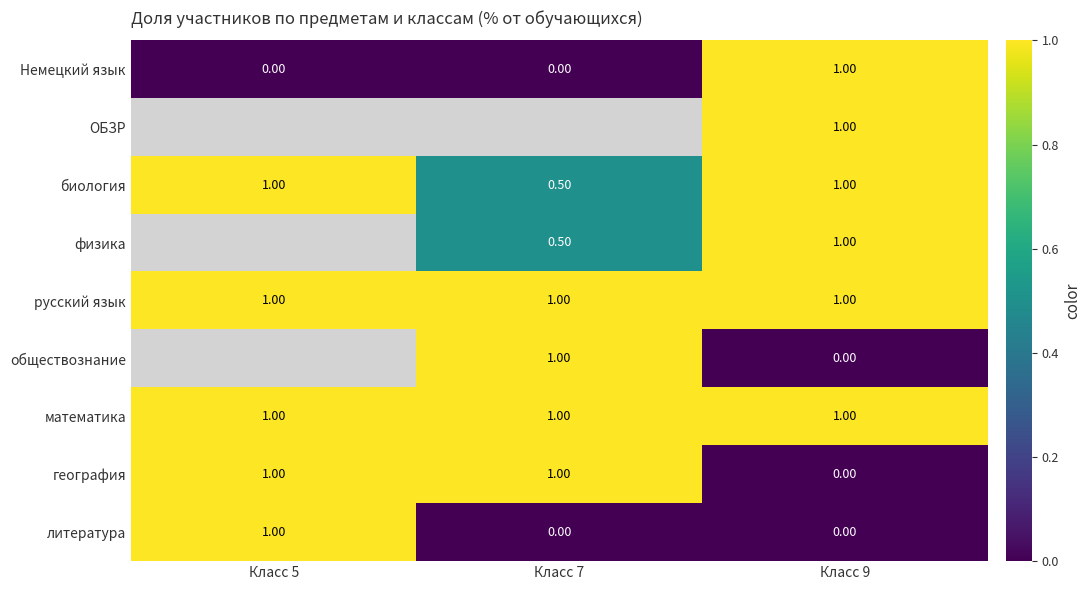

At how many categories does at least one series exceed 0?

3